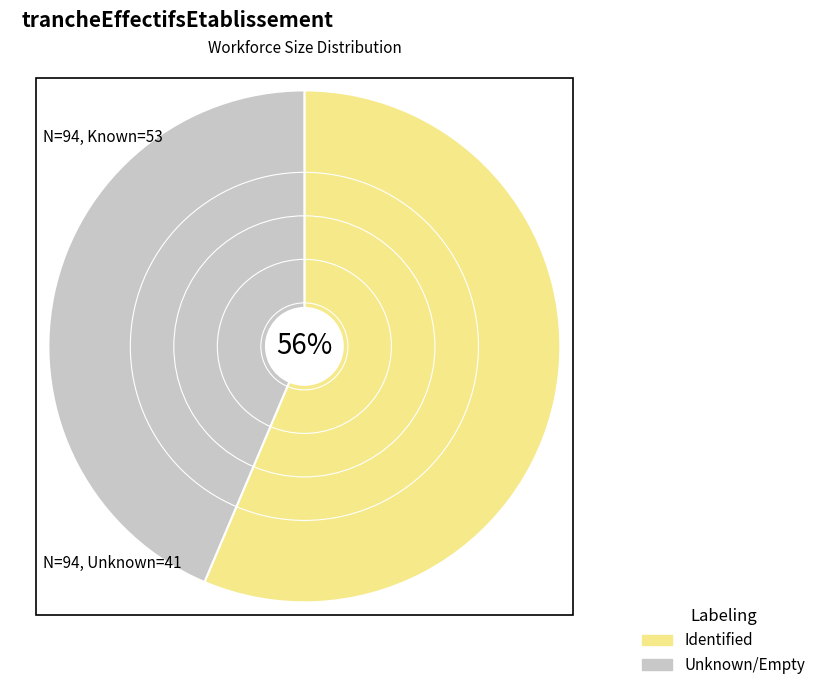

Approximately how many times larger is the value at Identified compared to Unknown/Empty?

1.3